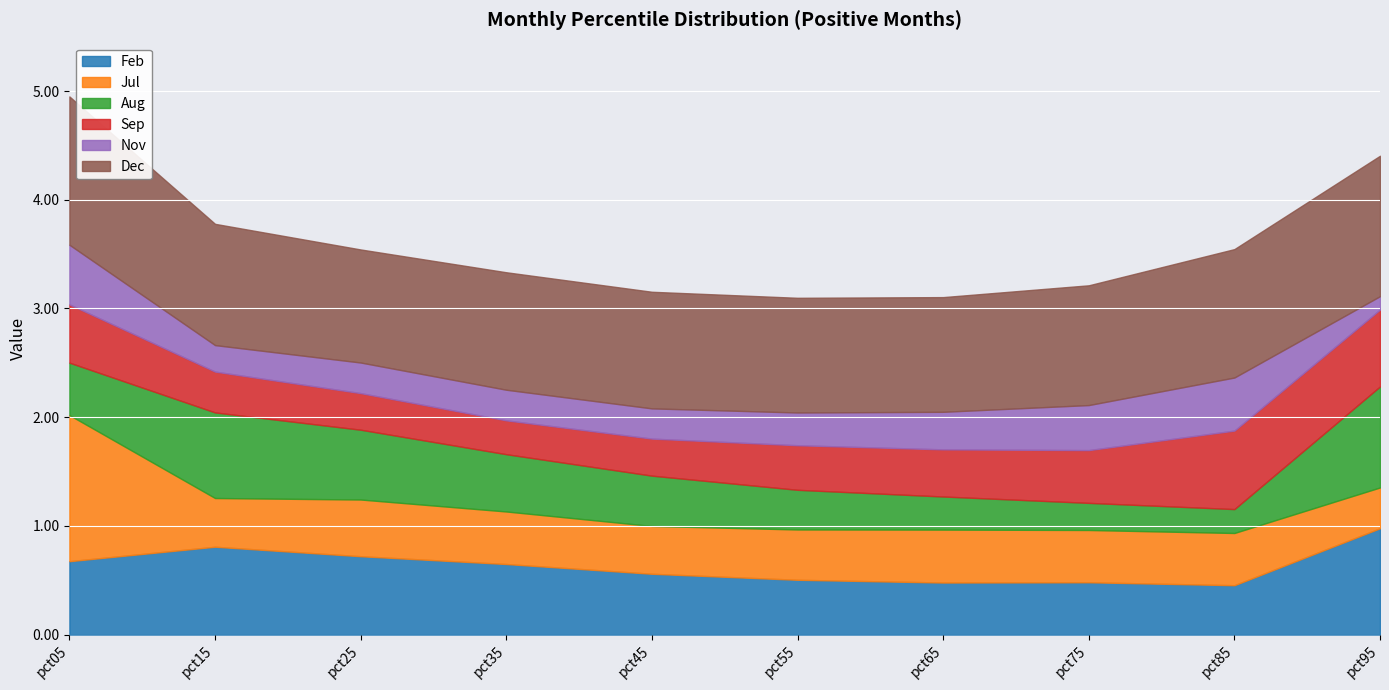

What is the minimum value shown in the chart?

0.1